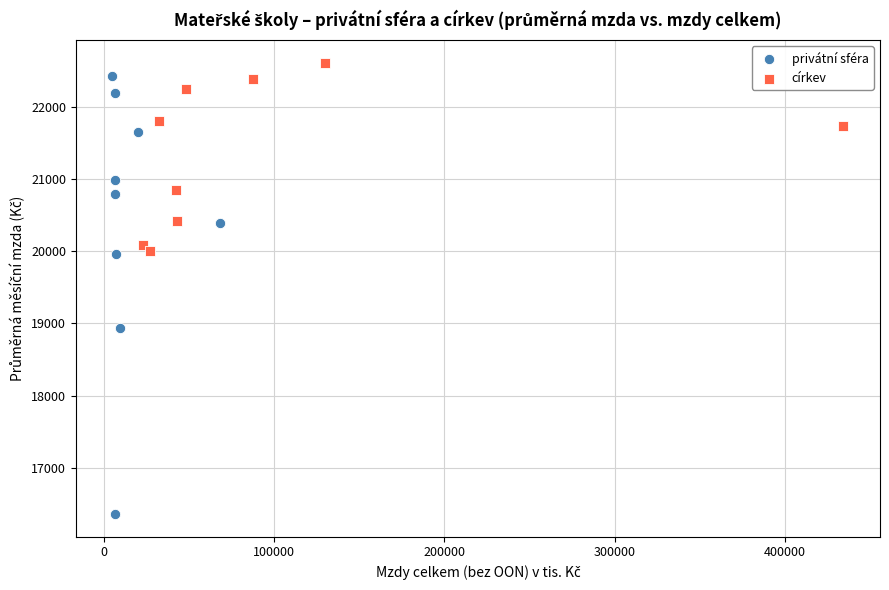

Which series has the largest Y range (max minus min)?

privátní sféra